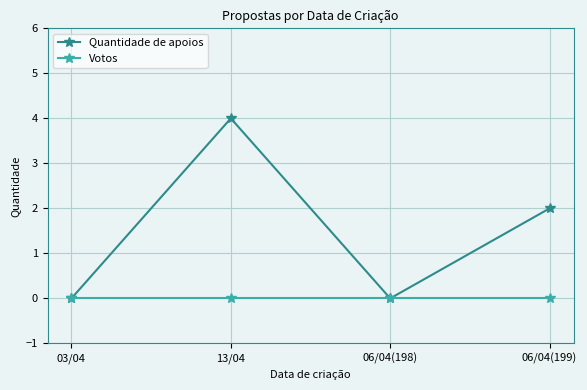

What is the difference between the maximum and minimum values in the Quantidade de apoios series?

4